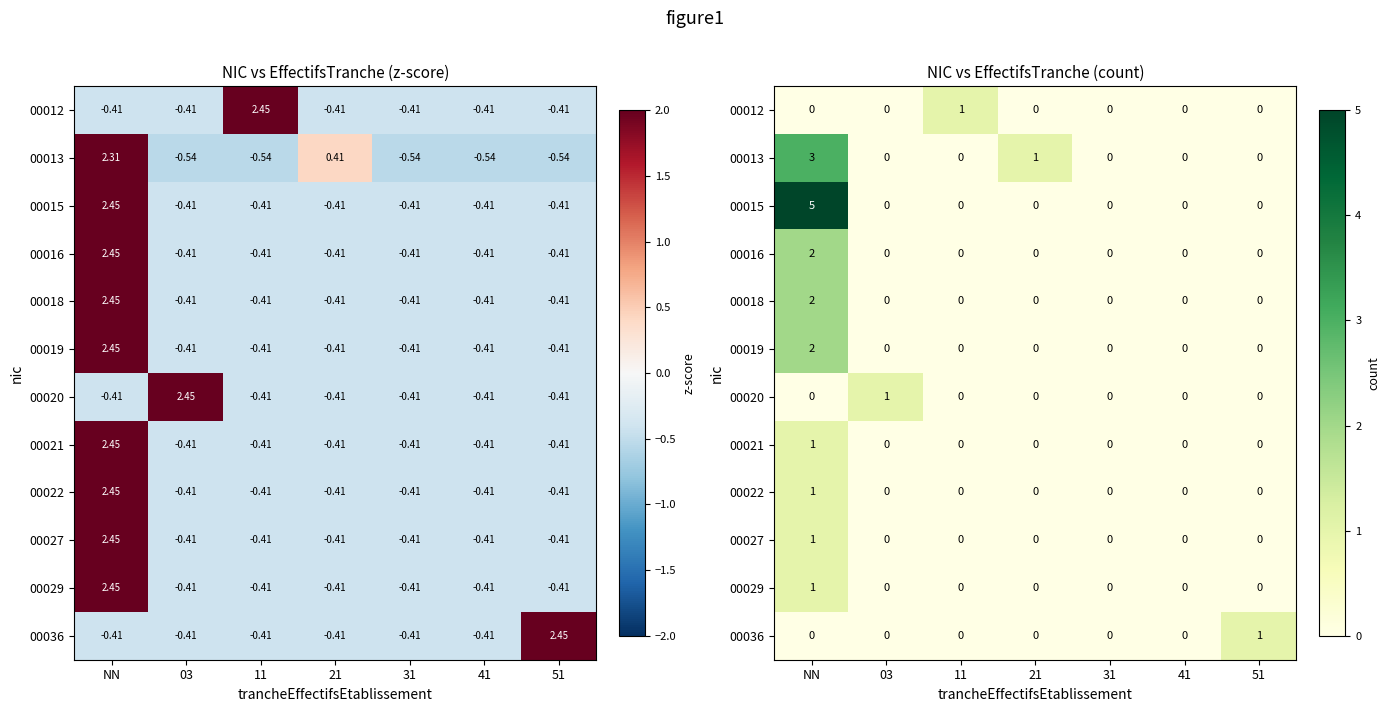

Which has a higher value, 11 or 31?

11